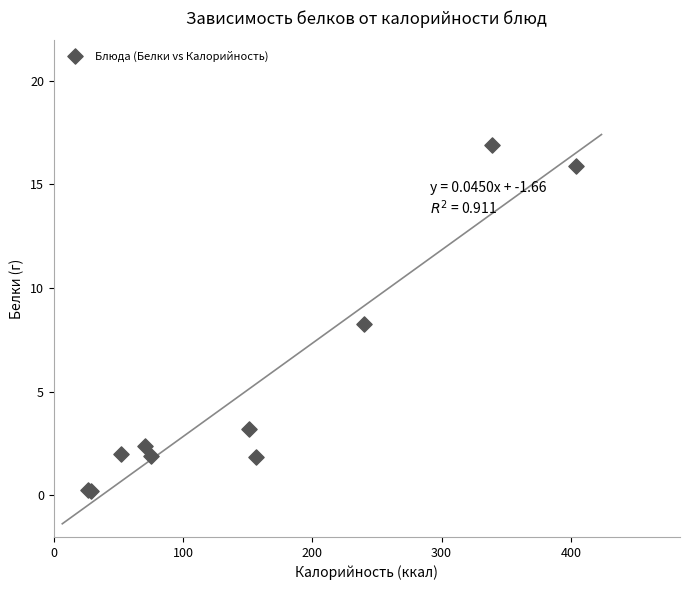

What Y value in the scatter plot is closest to 8?

8.3